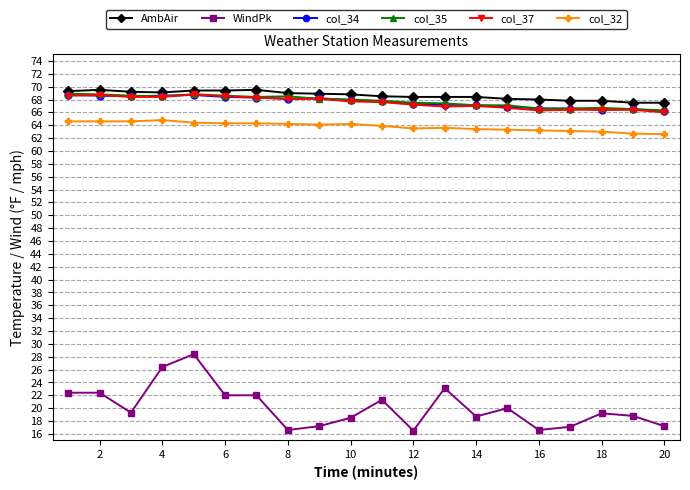

What is the value of the col_34 point at the 6th from the left?

68.4